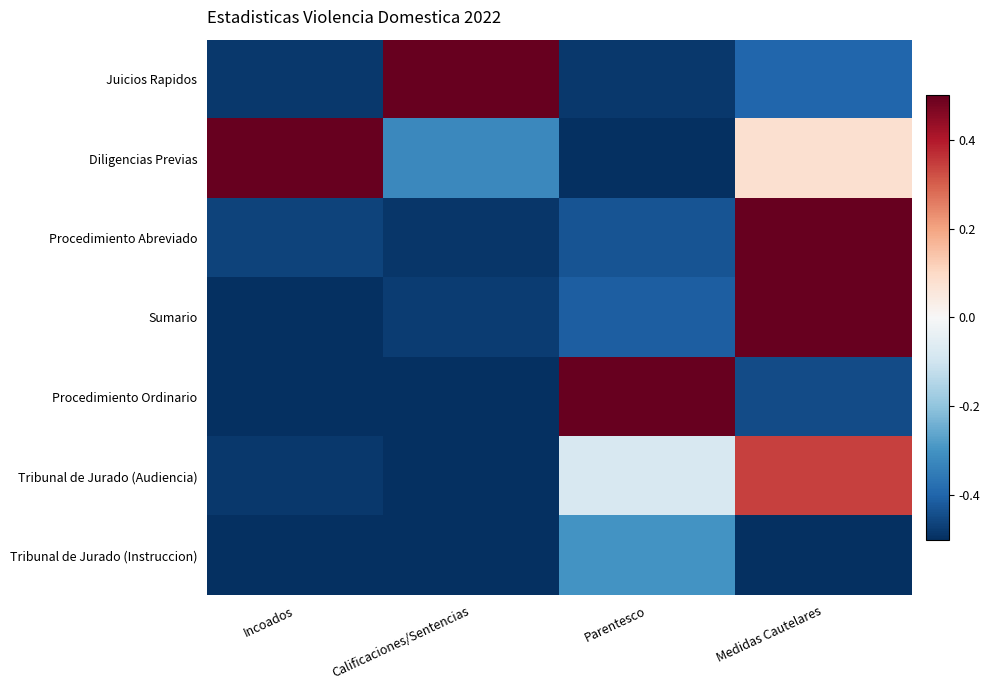

Reading left to right, transcribe all the data shown in this chart.

Juicios Rapidos: Incoados=-0.5	Calificaciones/Sentencias=0.5	Parentesco=-0.5	Medidas Cautelares=-0.4
Diligencias Previas: Incoados=0.5	Calificaciones/Sentencias=-0.3	Parentesco=-0.5	Medidas Cautelares=0.1
Procedimiento Abreviado: Incoados=-0.5	Calificaciones/Sentencias=-0.5	Parentesco=-0.4	Medidas Cautelares=0.5
Sumario: Incoados=-0.5	Calificaciones/Sentencias=-0.5	Parentesco=-0.4	Medidas Cautelares=0.5
Procedimiento Ordinario: Incoados=-0.5	Calificaciones/Sentencias=-0.5	Parentesco=0.5	Medidas Cautelares=-0.4
Tribunal de Jurado (Audiencia): Incoados=-0.5	Calificaciones/Sentencias=-0.5	Parentesco=-0.1	Medidas Cautelares=0.3
Tribunal de Jurado (Instruccion): Incoados=-0.5	Calificaciones/Sentencias=-0.5	Parentesco=-0.3	Medidas Cautelares=-0.5